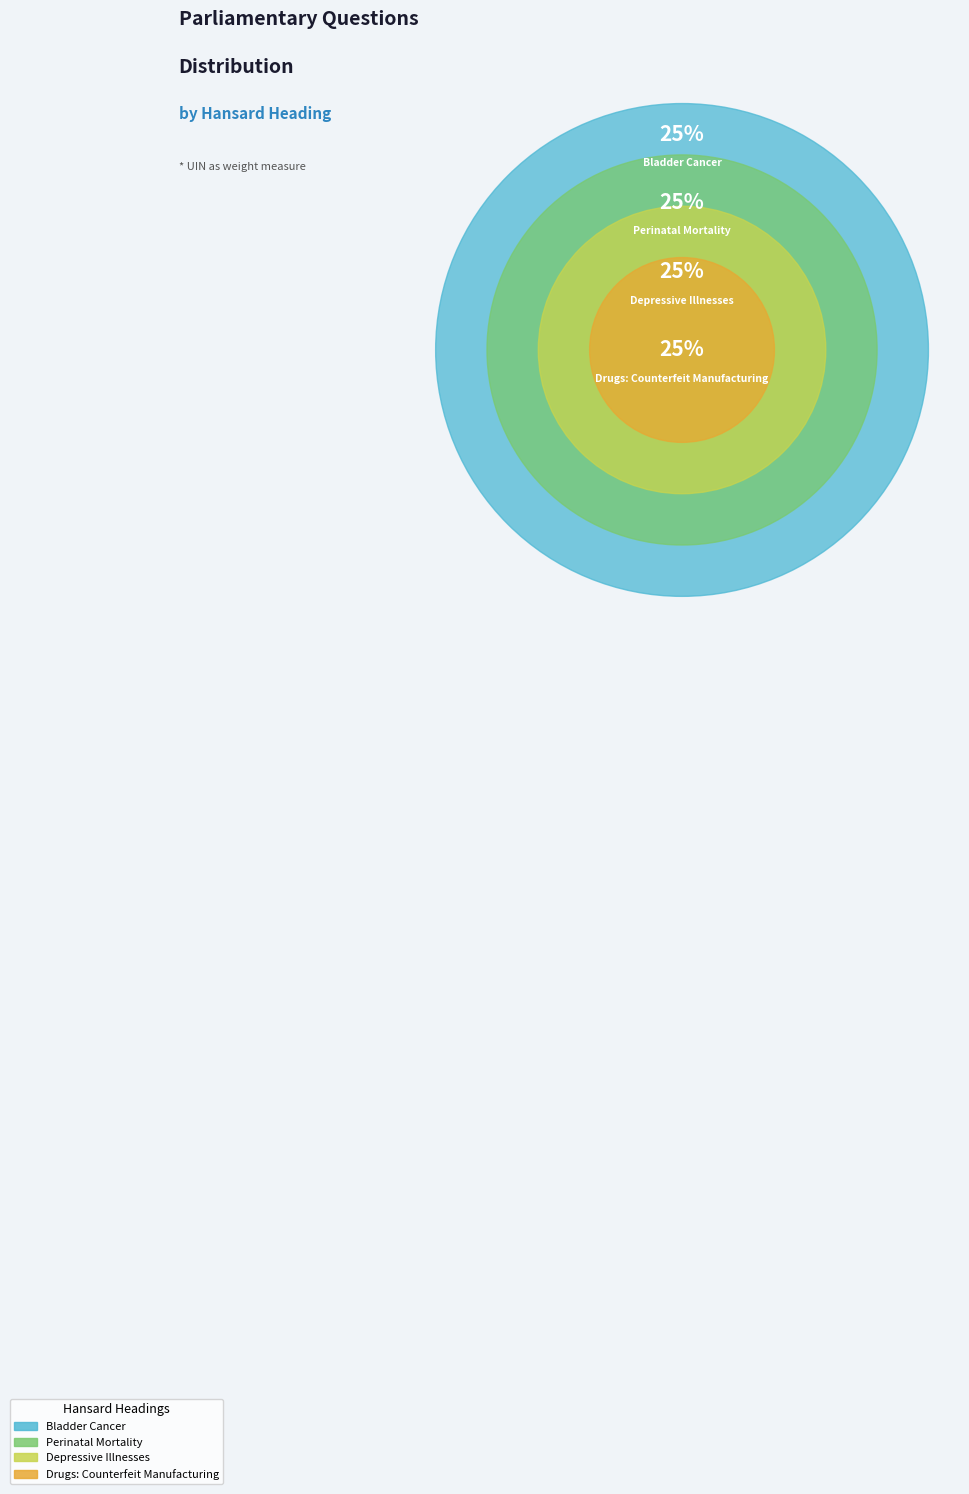

What is the total percentage of Depressive Illnesses and Perinatal Mortality?

50.0%